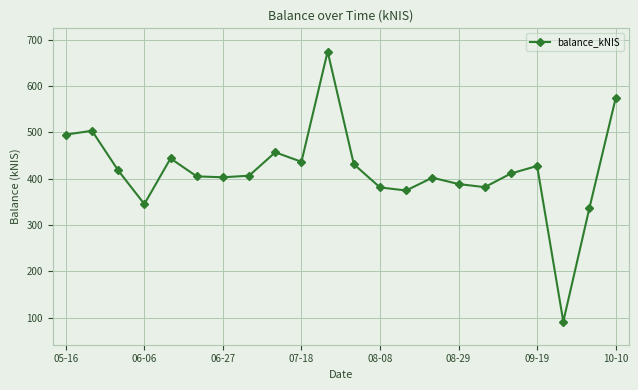

What is the value of the 11th point from the left?

674.5